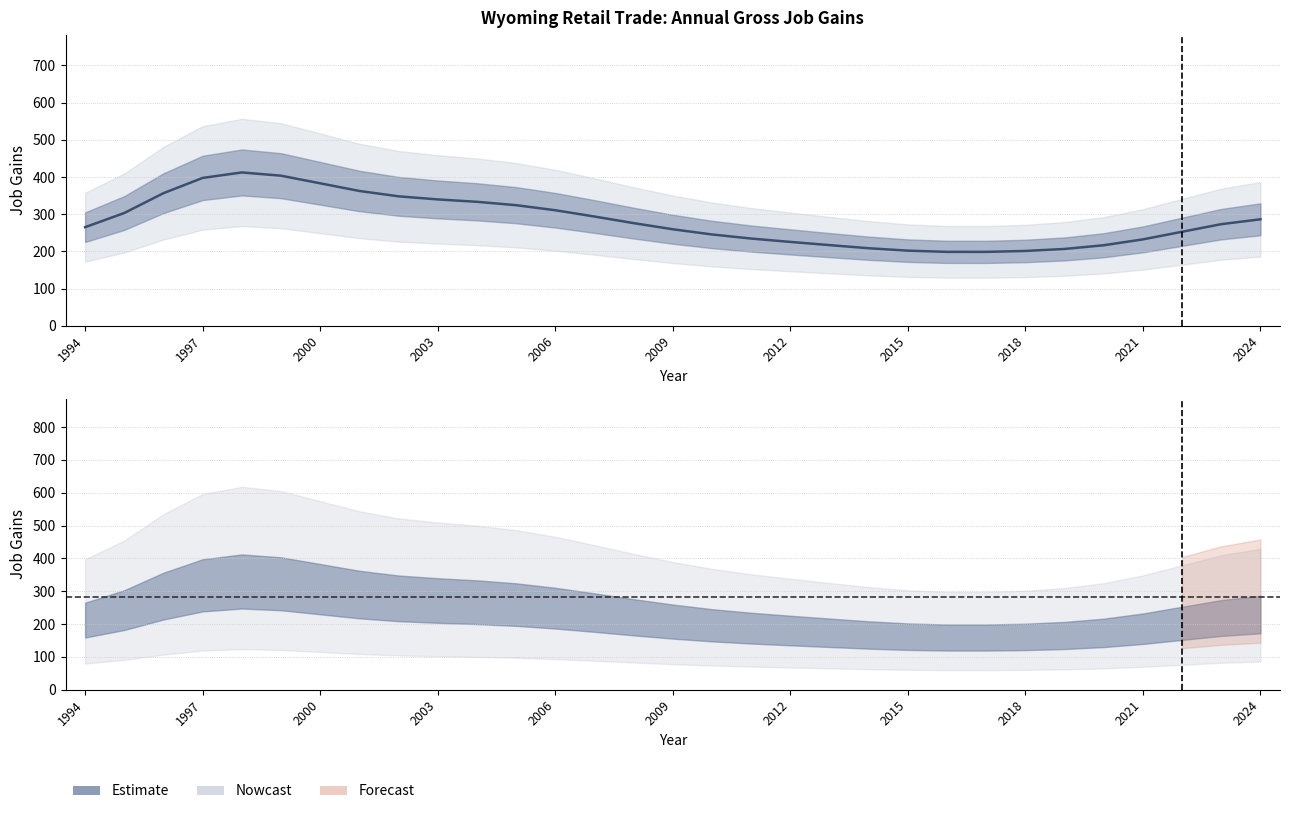

What is the value of the 27th point from the left?

216.4